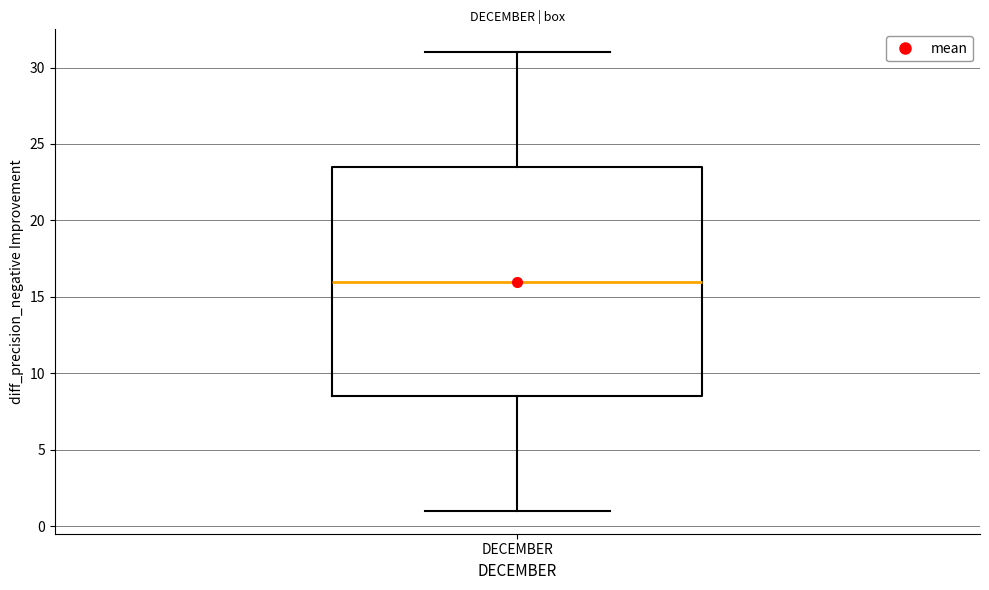

Where is the upper edge of the box for DECEMBER on the y-axis? The values are not printed on the chart, so give them approximately, as read against the axis.

23.5